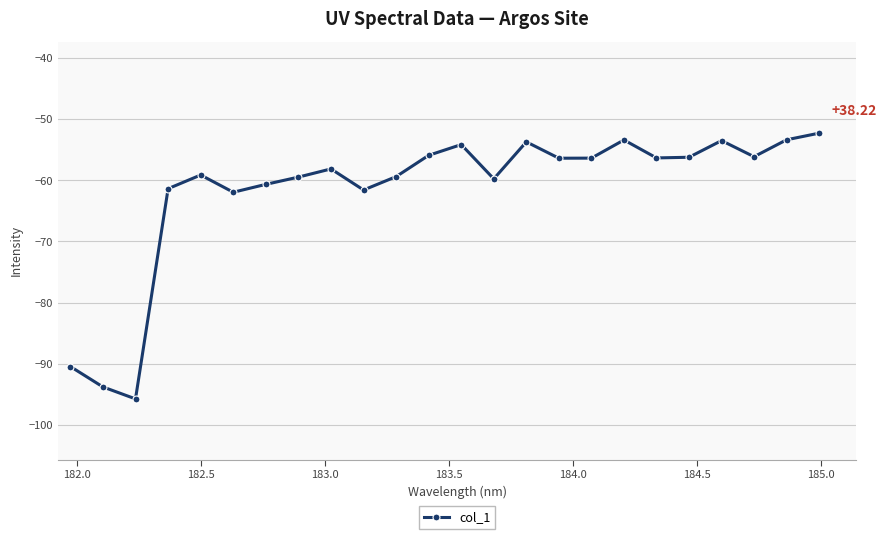

True or false: there are more than 0 points higher than both neighbors.

True